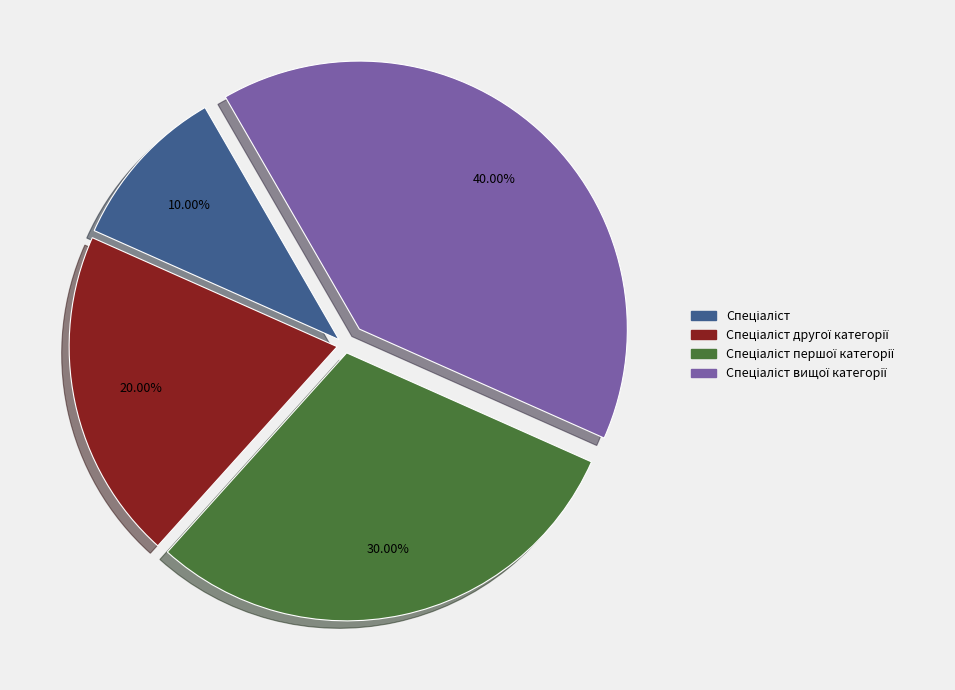

Is there a majority slice in this chart?

No